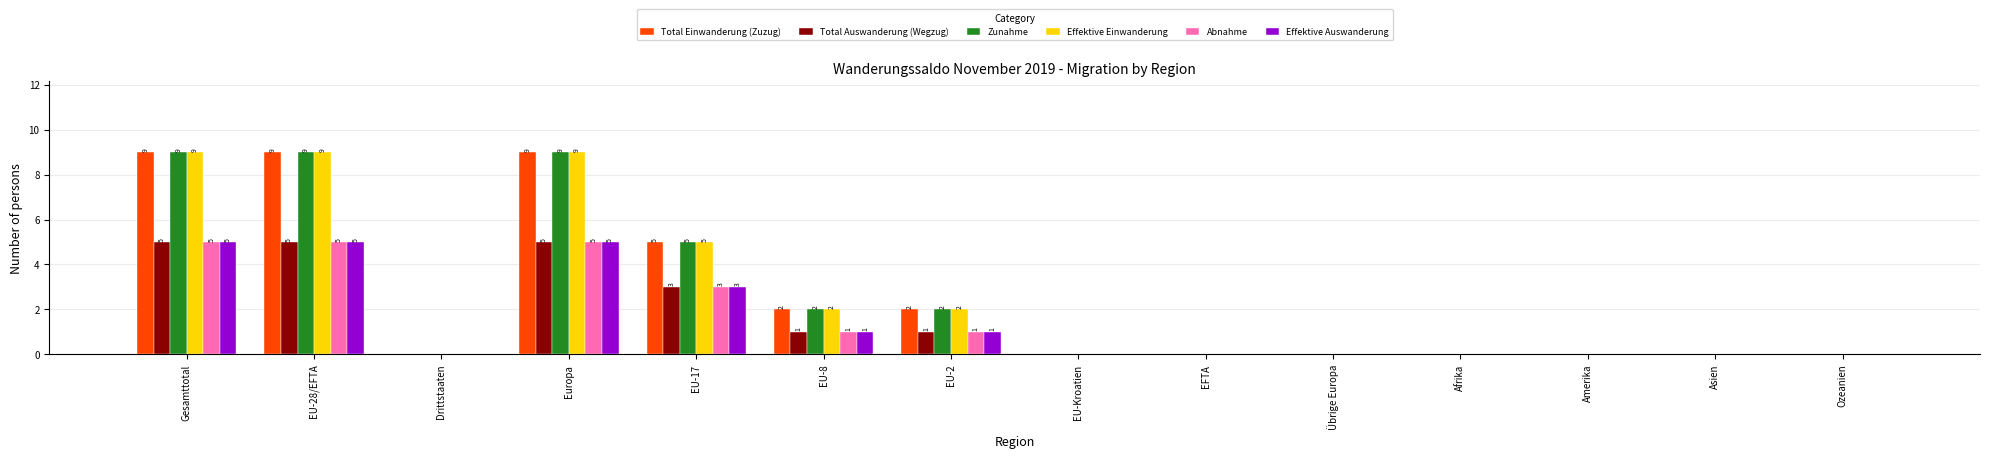

The value of Abnahme at EU-2 is 1. True or false?

True